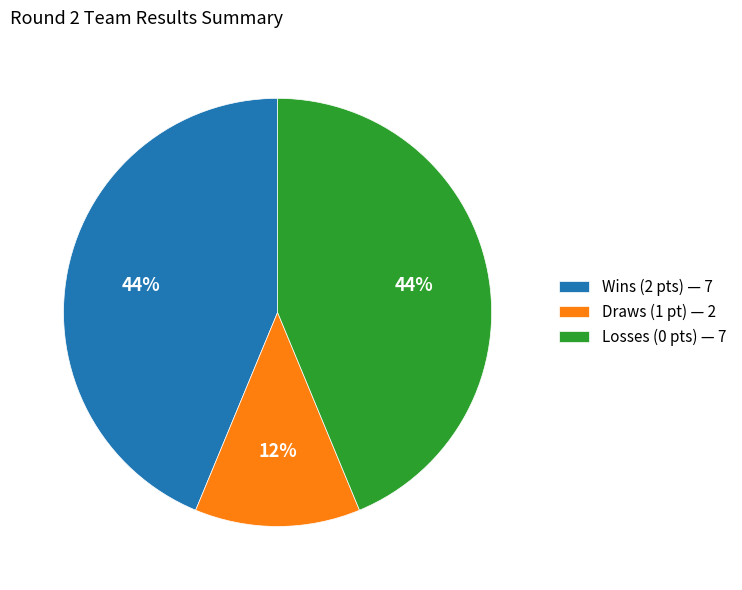

True or false: Wins (2 pts) — 7 accounts for 53% of the total.

False